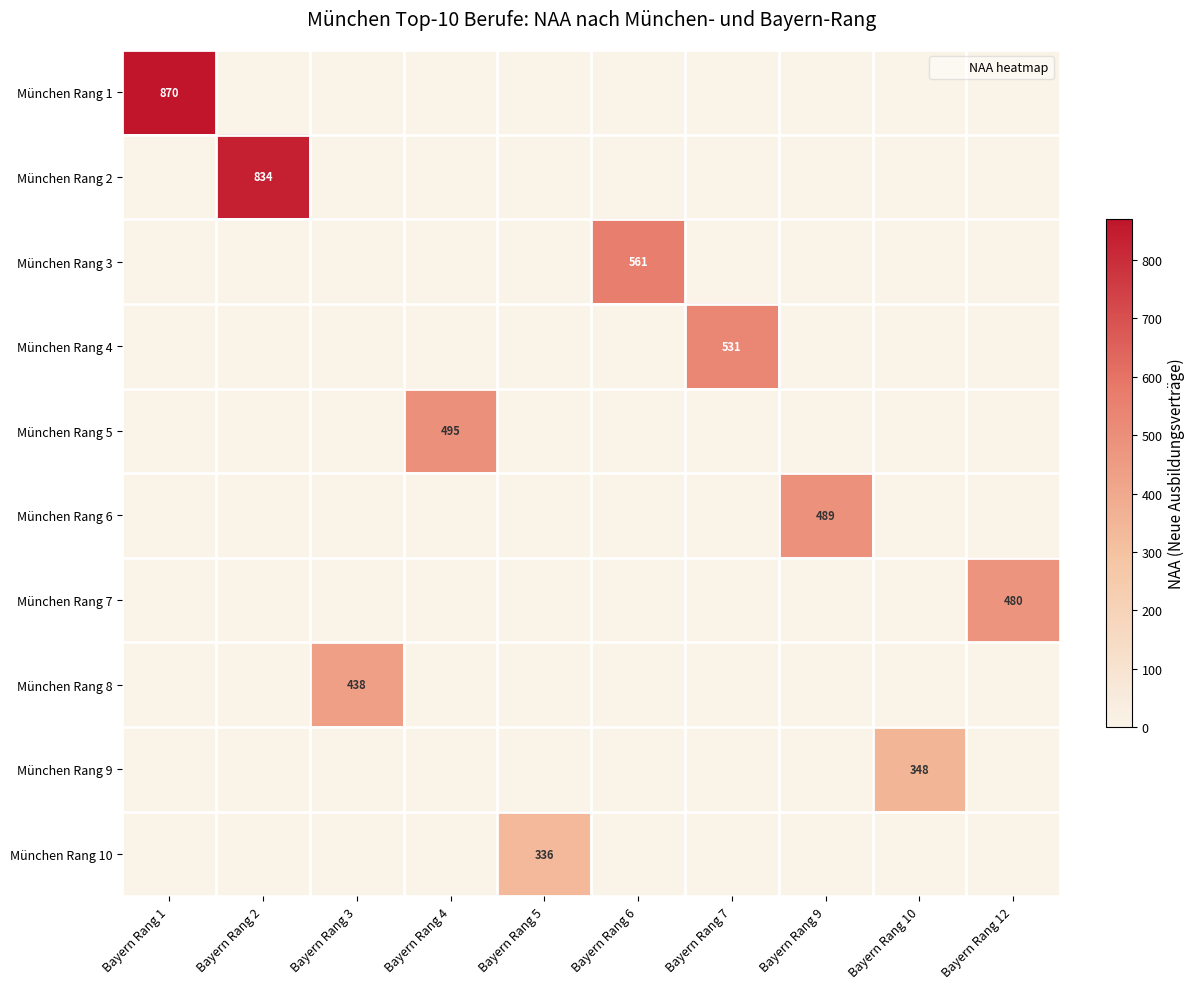

Between Bayern Rang 1 and Bayern Rang 10, which is larger?

Bayern Rang 1